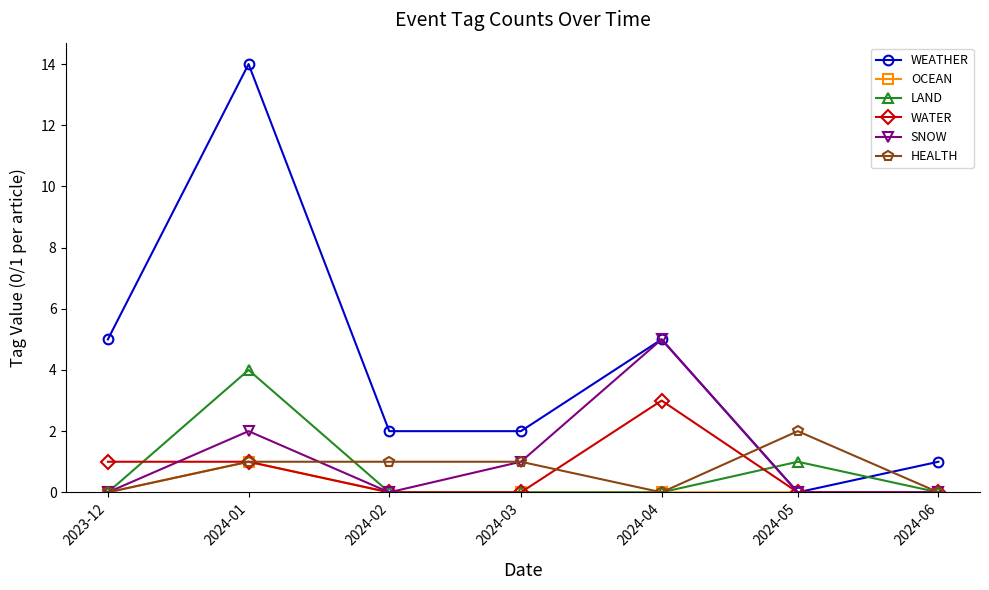

How many data points in HEALTH are less than 1?

3